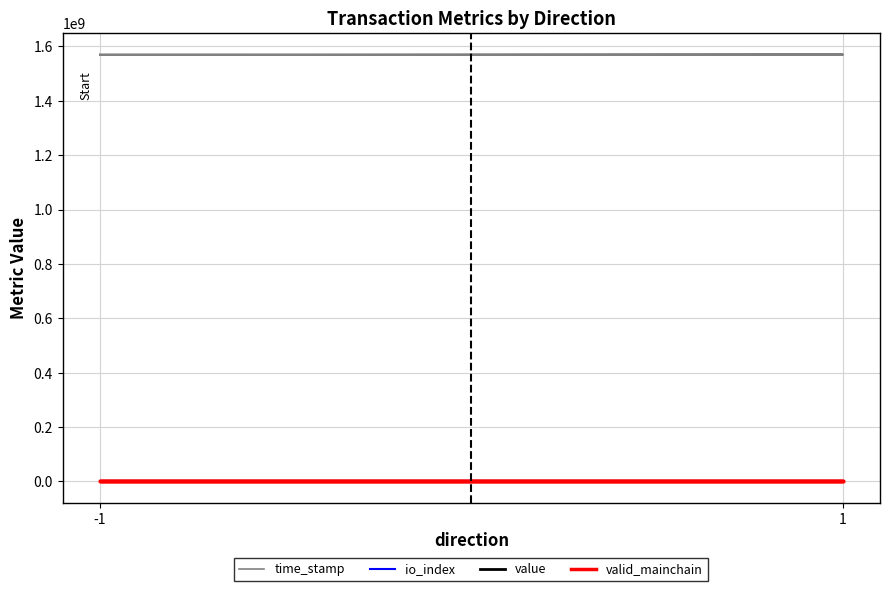

Is the value of time_stamp at 1 greater than the value of value at -1?

Yes